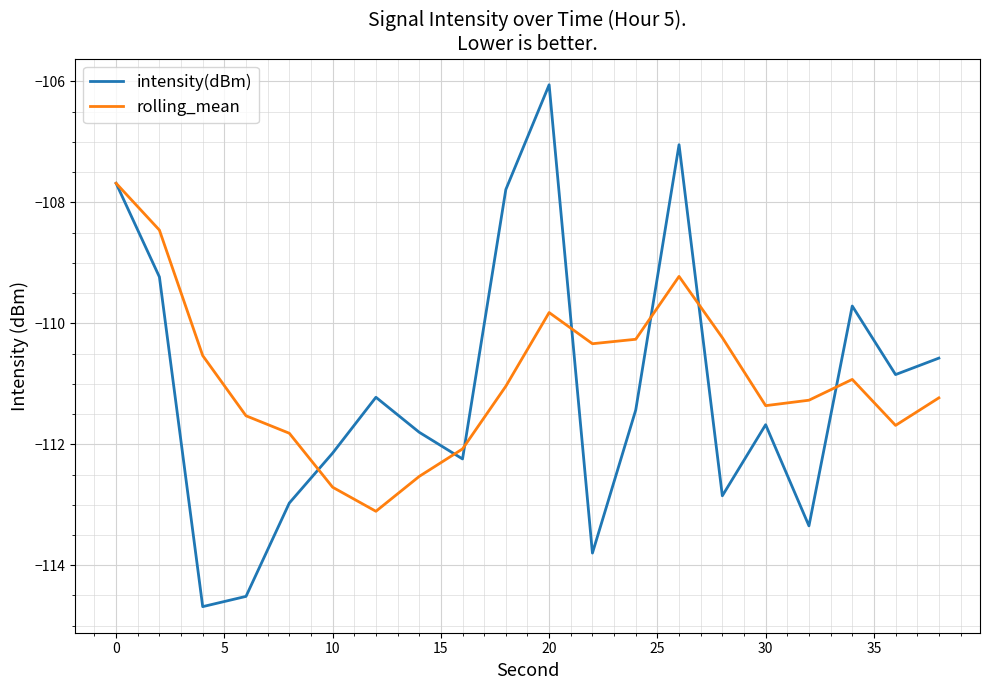

Which series has the widest spread of values?

intensity(dBm)